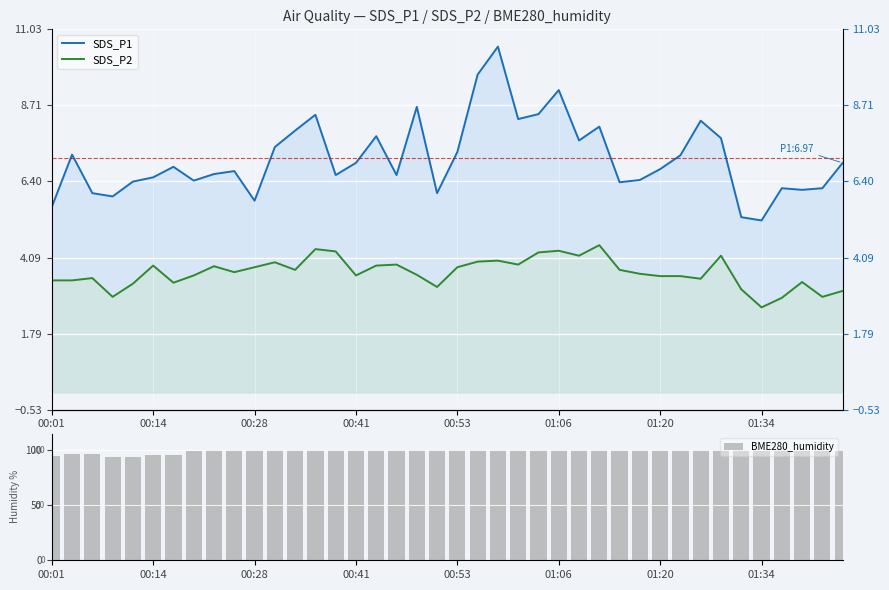

What are all the series names shown in the legend?

SDS_P1, SDS_P2, BME280_humidity